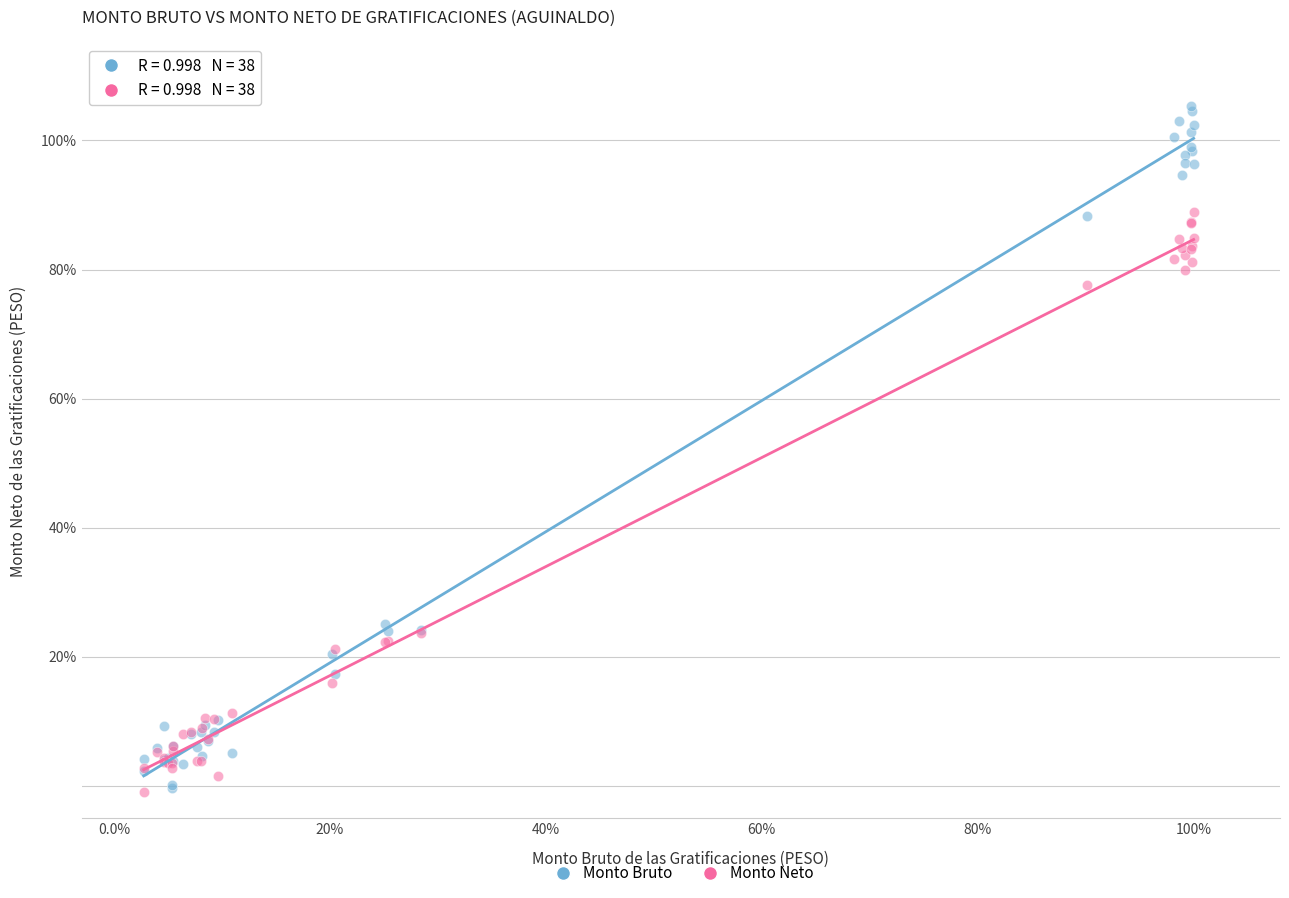

Which series has the largest Y range (max minus min)?

Monto Bruto